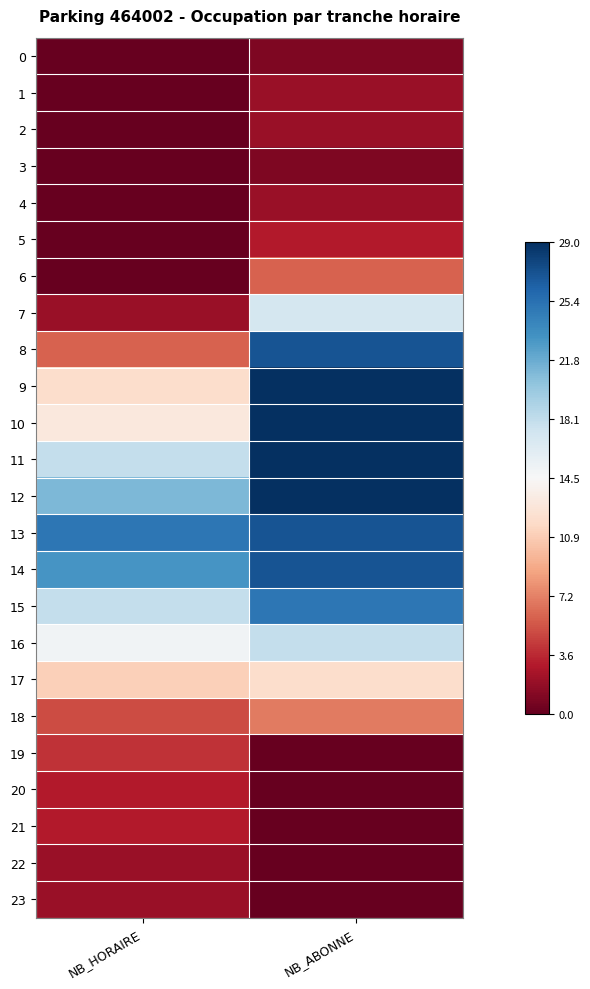

At which category is the sum across all series the highest?

NB_ABONNE